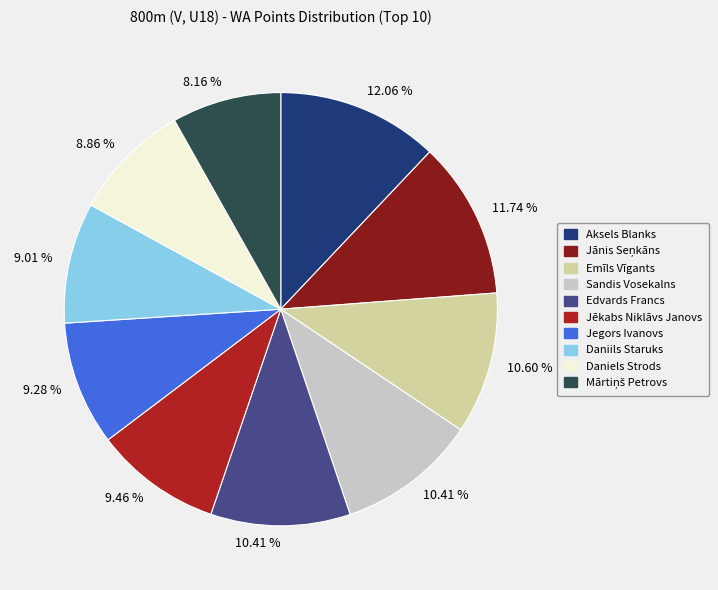

Is there a majority slice in this chart?

No